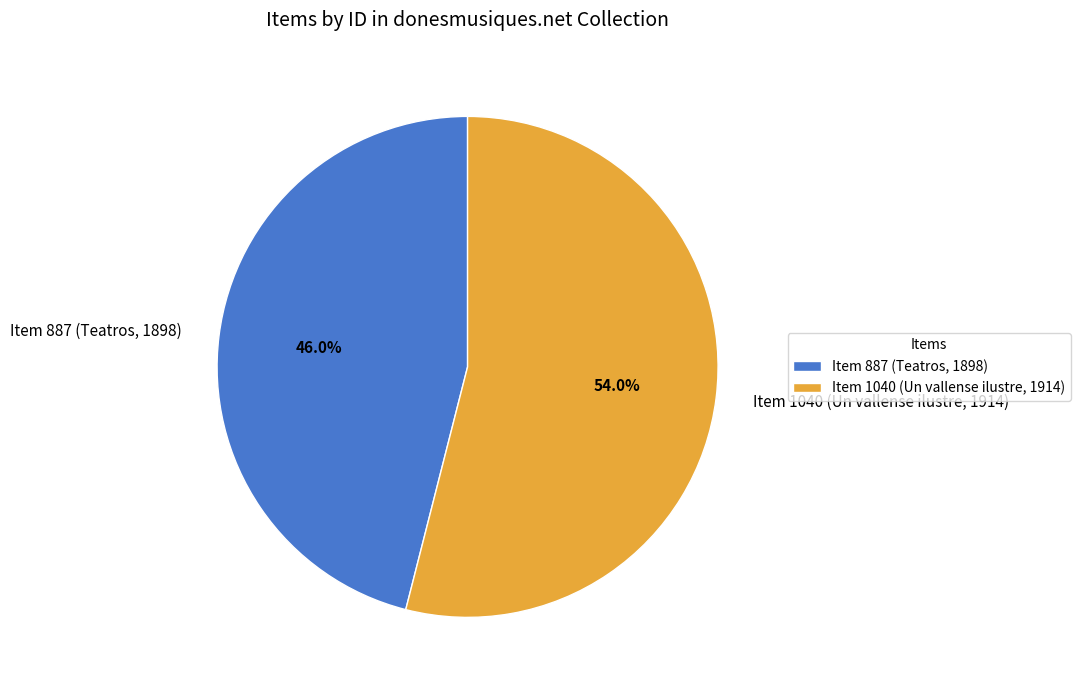

How much of the chart is everything except Item 887 (Teatros, 1898)?

54.0%